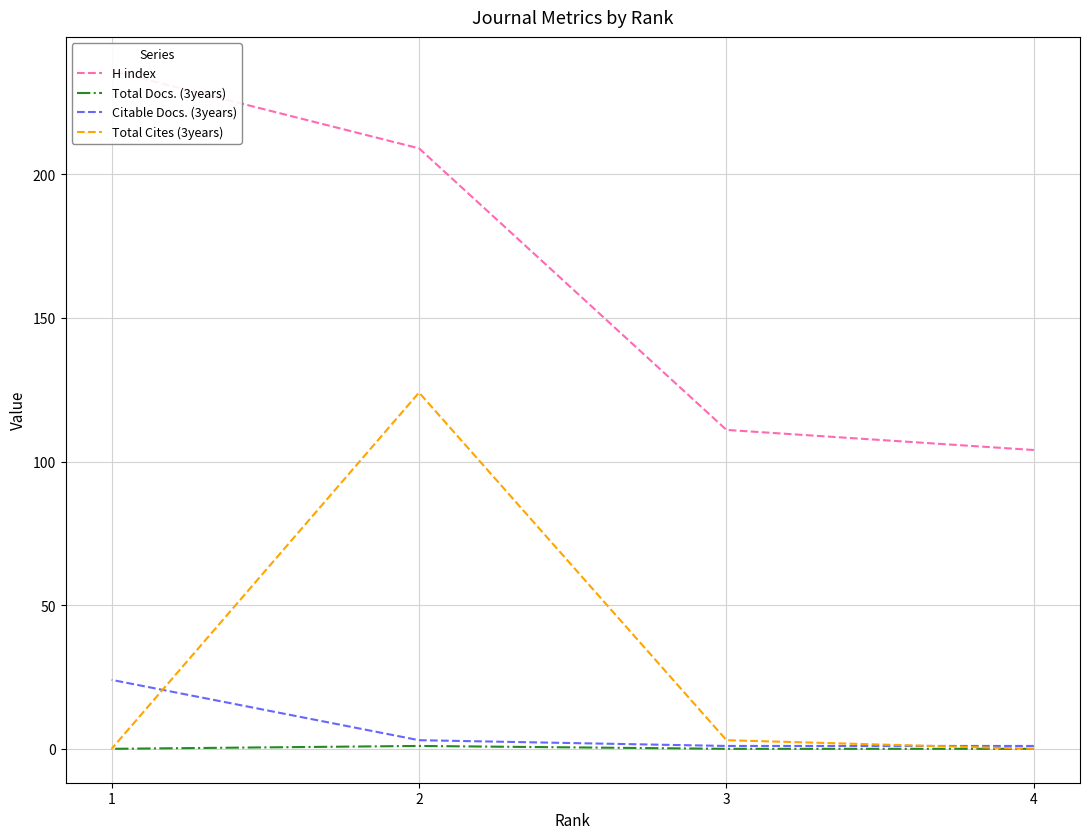

True or false: H index has more than 2 interior local peaks.

False